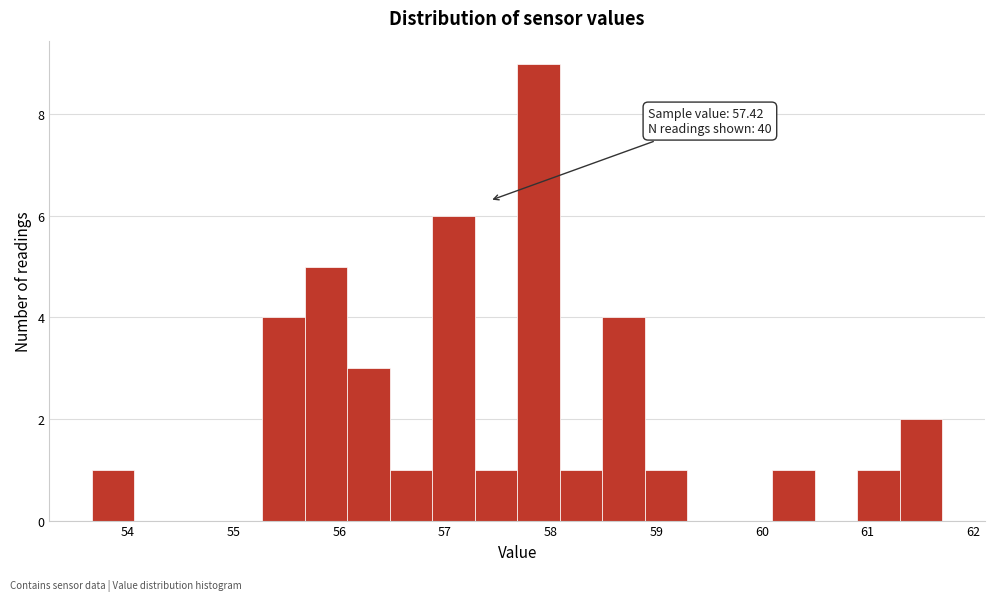

Which range on the x-axis has the tallest bar?

57.7 to 58.1